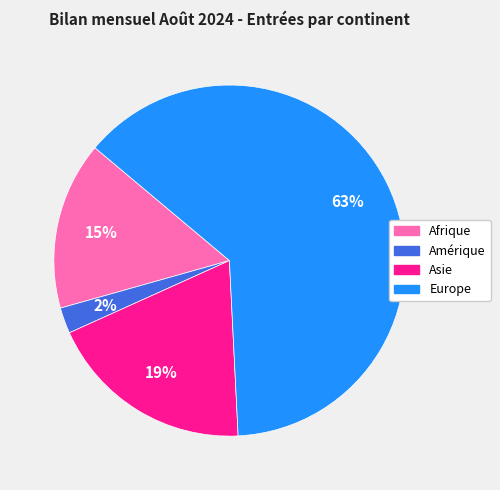

How many slices are in this pie chart?

4